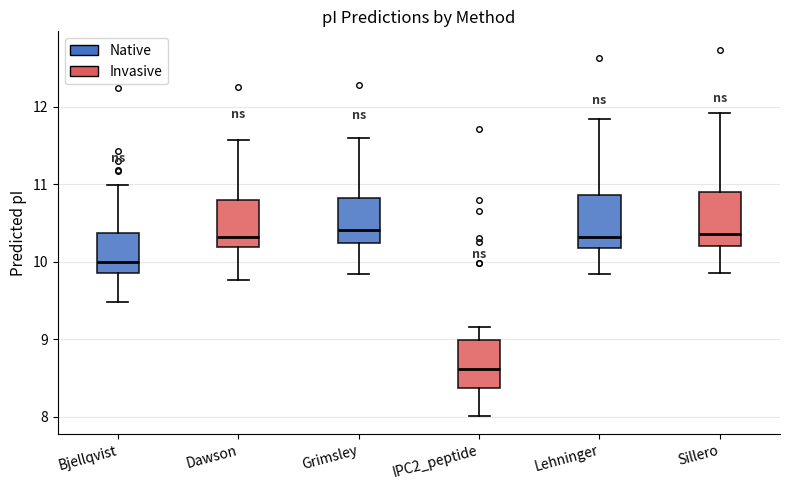

Reading left to right, transcribe this box plot: for each box, give where its median line is, the range the box spans, and where its two whiskers end, as read against the y-axis. The values are not printed on the chart, so give them approximately, as read against the axis.

Bjellqvist: median 10.0, box 9.9 to 10.4, whiskers 9.5 to 11.0
Dawson: median 10.3, box 10.2 to 10.8, whiskers 9.8 to 11.6
Grimsley: median 10.4, box 10.2 to 10.8, whiskers 9.8 to 11.6
IPC2_peptide: median 8.6, box 8.4 to 9.0, whiskers 8.0 to 9.2
Lehninger: median 10.3, box 10.2 to 10.9, whiskers 9.8 to 11.8
Sillero: median 10.4, box 10.2 to 10.9, whiskers 9.9 to 11.9